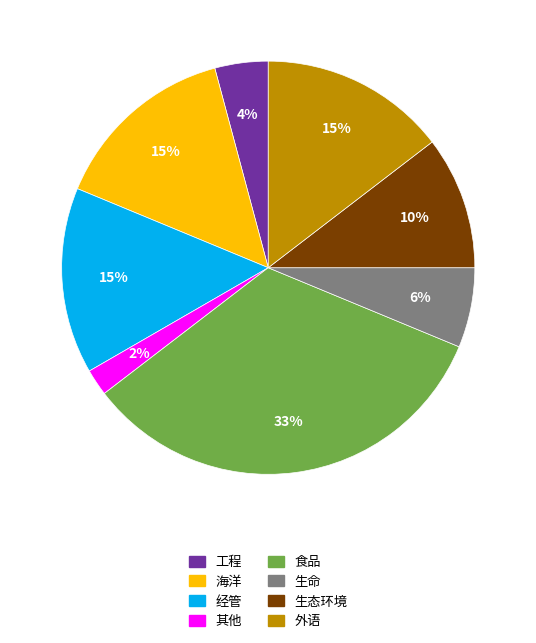

To the nearest percent, what percentage of the pie is 经管?

15%